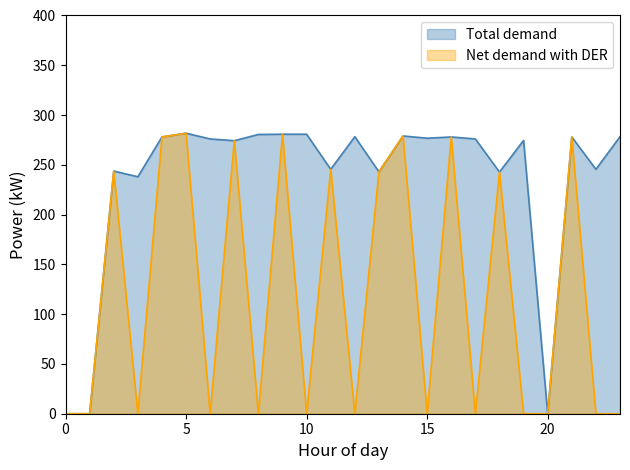

The value of Net demand with DER at 3 is -161.8. True or false?

False